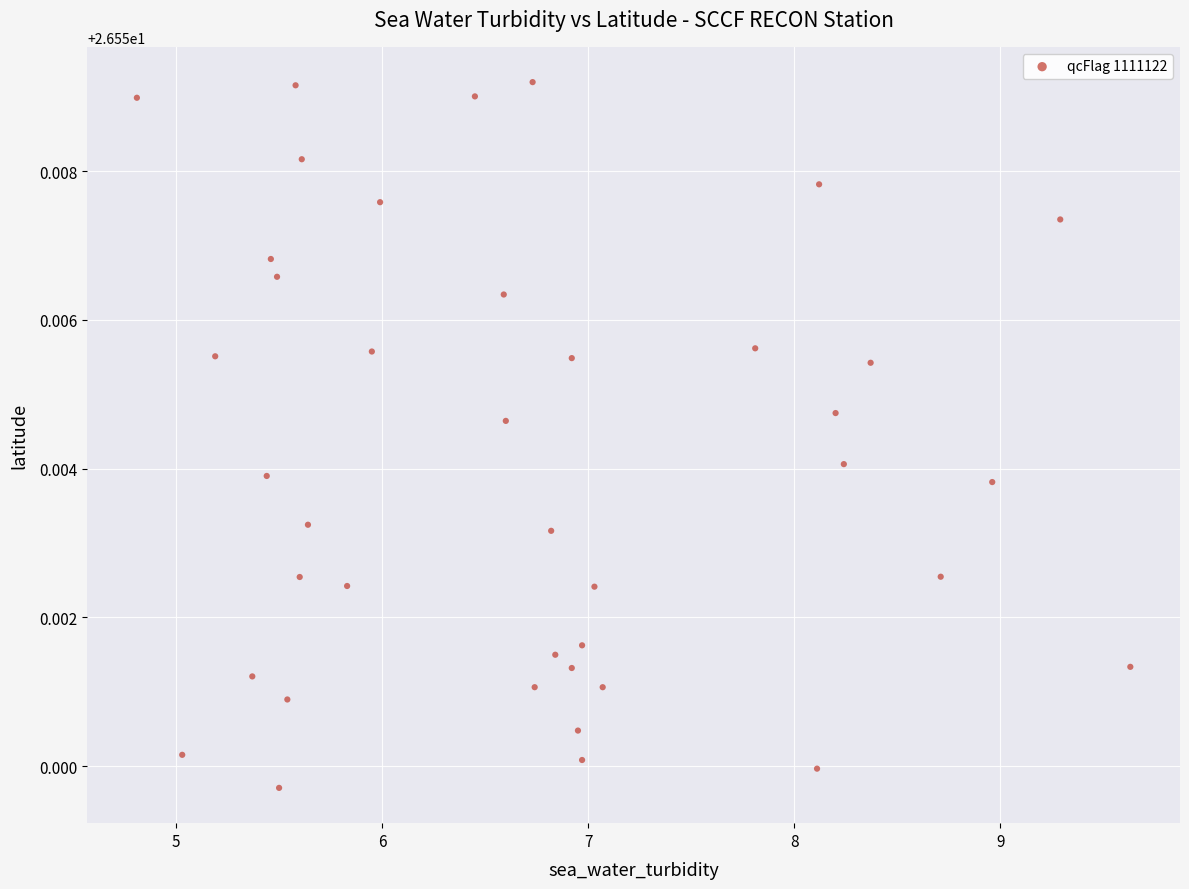

How many data points are displayed?

40